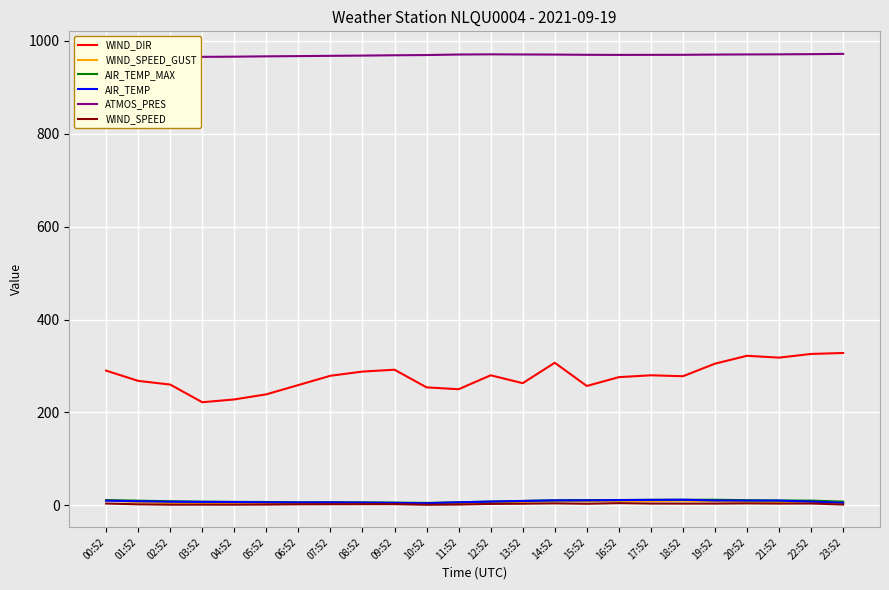

Rank the series by their maximum value, from lowest to highest.

WIND_SPEED, WIND_SPEED_GUST, AIR_TEMP_MAX, AIR_TEMP, WIND_DIR, ATMOS_PRES